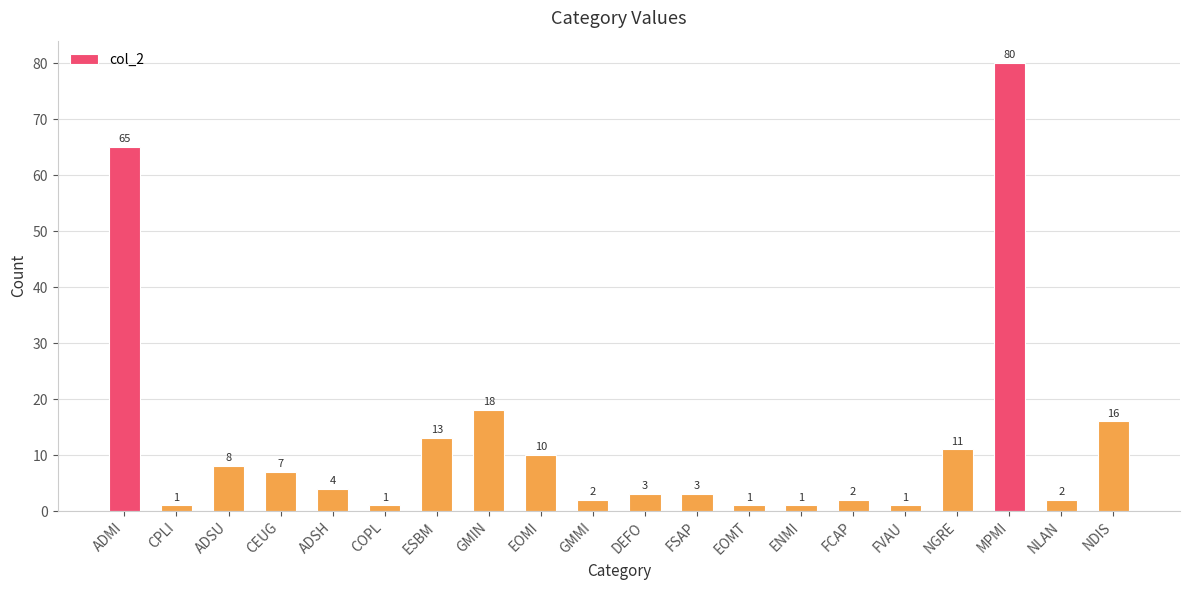

At which label does the data first exceed 4?

ADMI